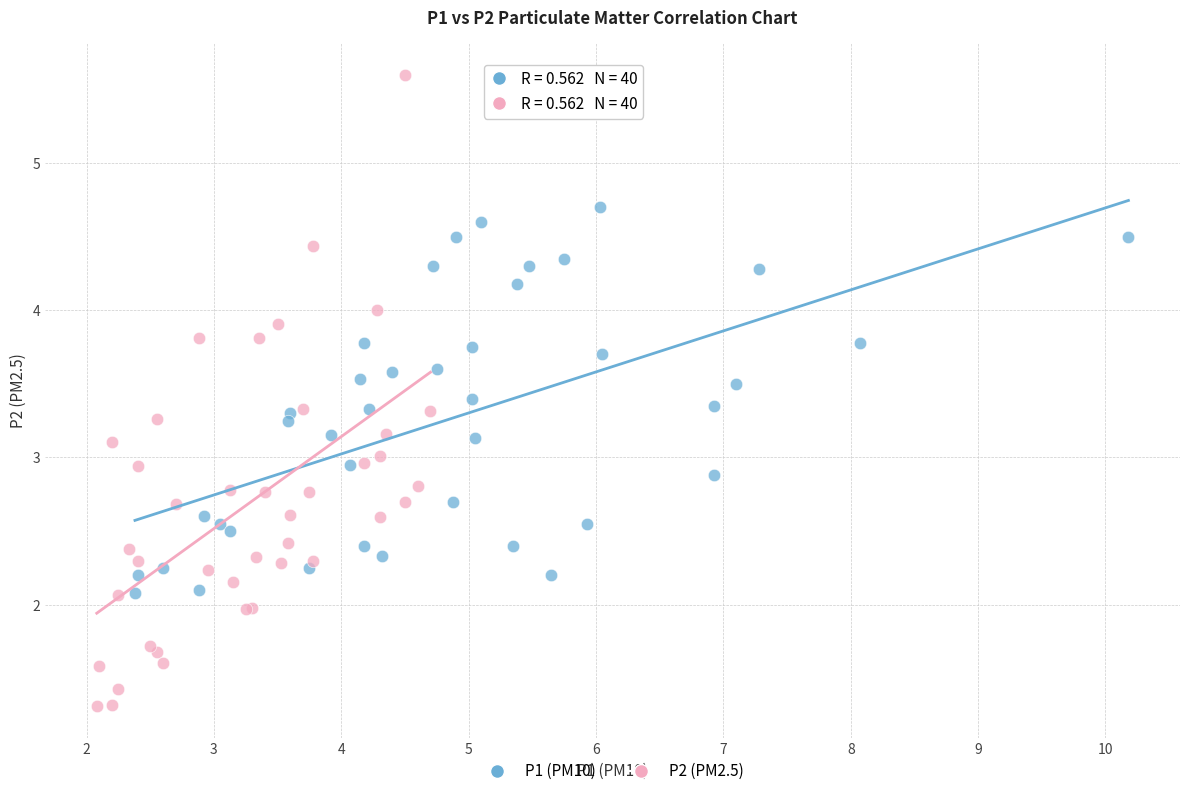

Which series reaches the maximum Y coordinate?

P2 (PM2.5)